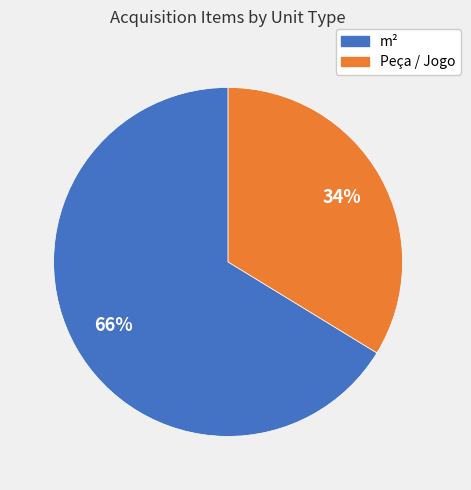

Does any single category account for the majority?

Yes